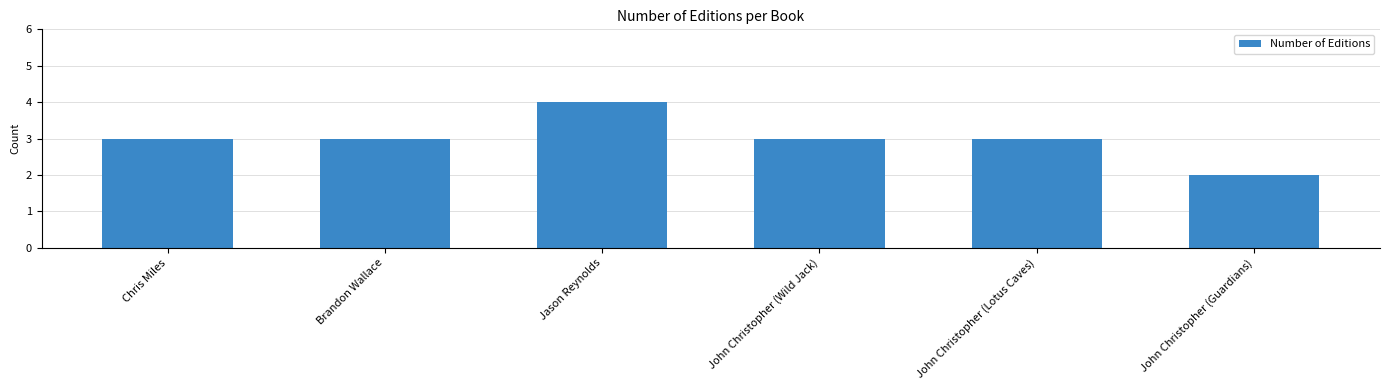

True or false: the data shows 3 at John Christopher (Wild Jack).

True